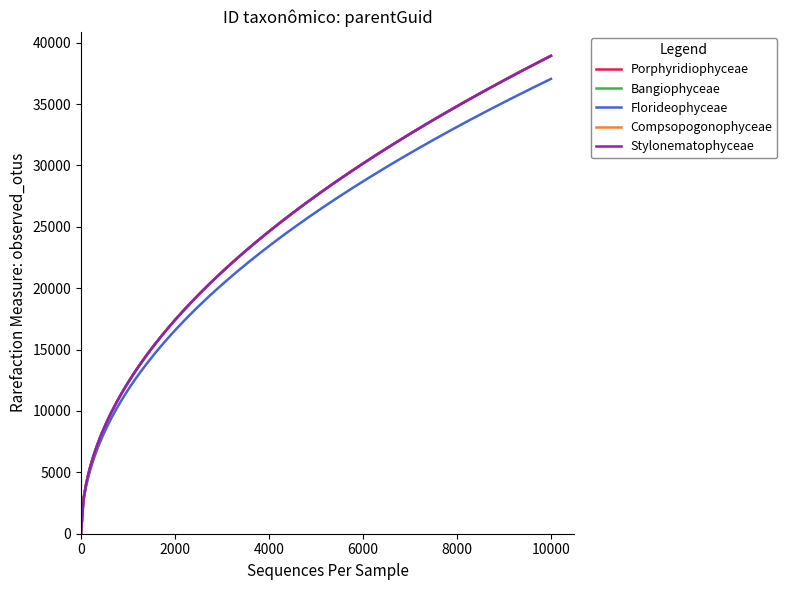

Which series has the largest range (max minus min)?

Compsopogonophyceae